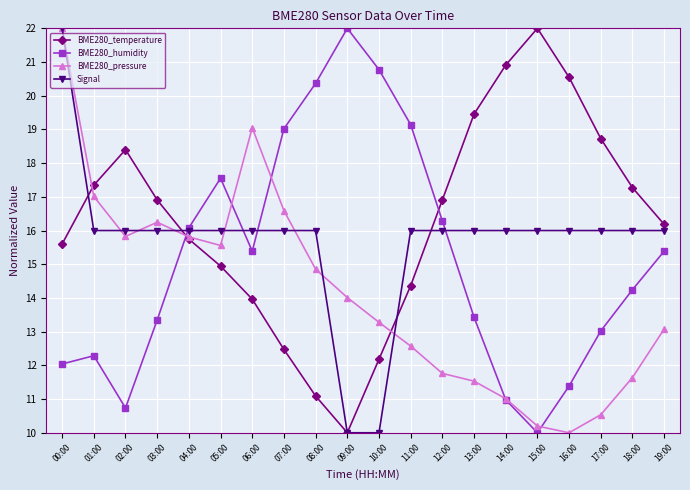

How many values in the BME280_humidity series exceed 15?

10